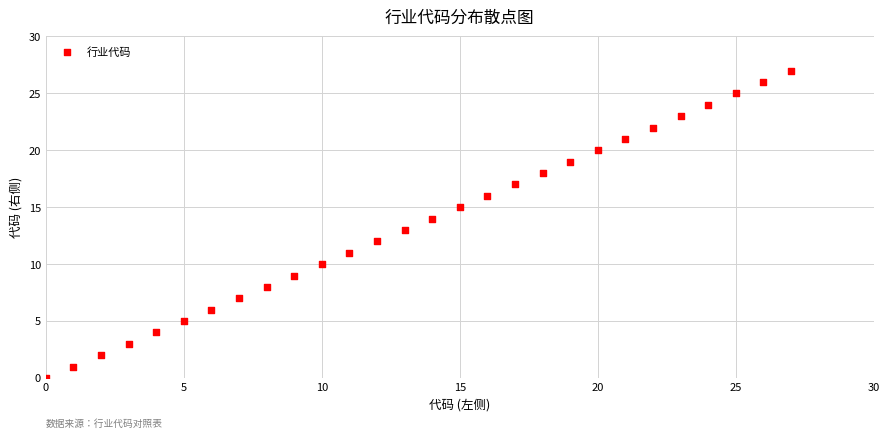

What is the range of Y values (max minus min)?

27